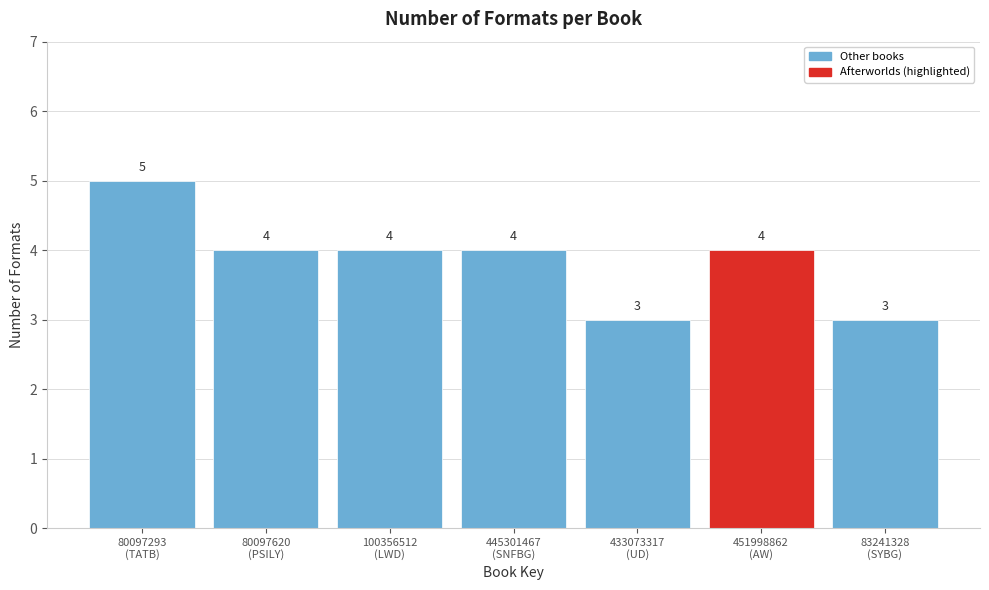

Reading left to right, extract all data points from this chart.

5	4	4	4	3	4	3